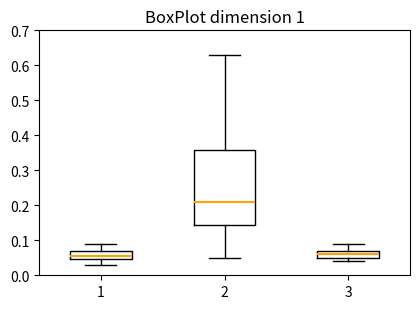

Where does the median line of the box at x = 3 sit on the y-axis? The values are not printed on the chart, so give them approximately, as read against the axis.

0.06